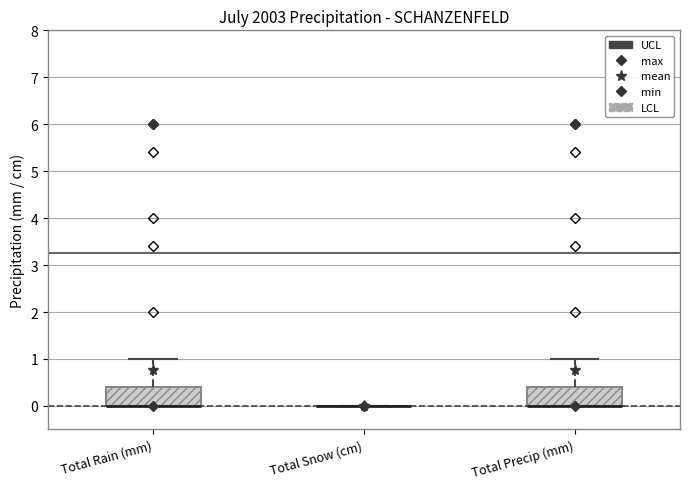

Where does the upper whisker of the box for Total Rain (mm) end on the y-axis? The values are not printed on the chart, so give them approximately, as read against the axis.

1.0